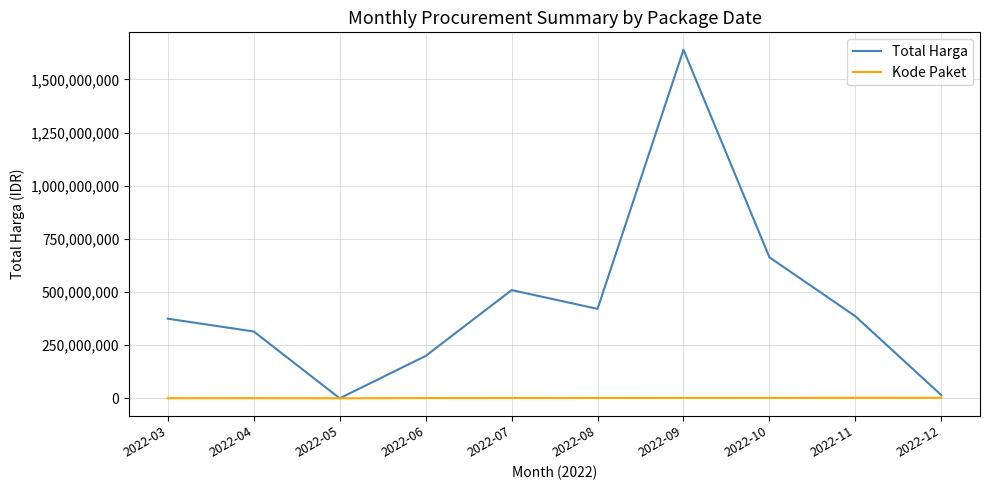

What is the difference between the highest and lowest values at 2022-08?

419206437